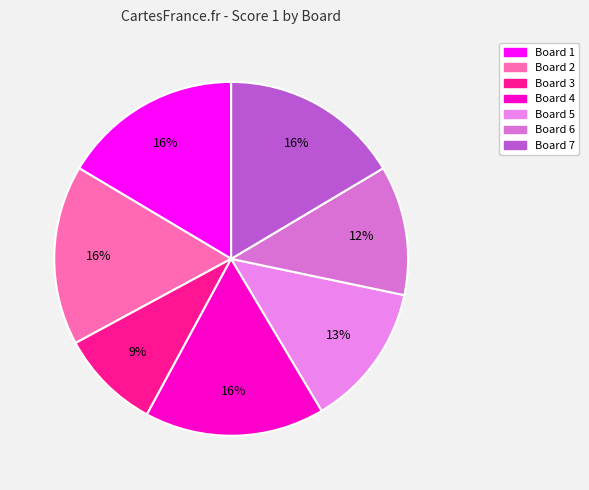

Count the number of slices in the pie.

7